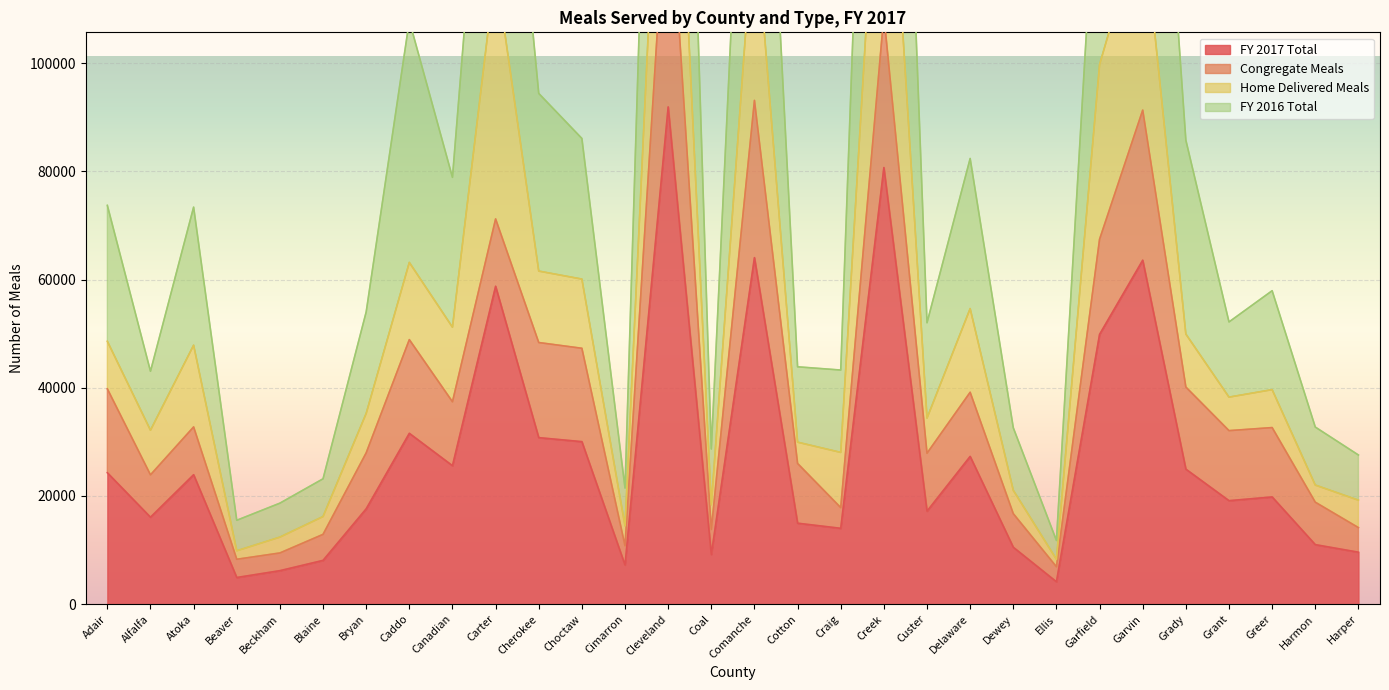

What is the label of the 17th point from the right?

Cleveland